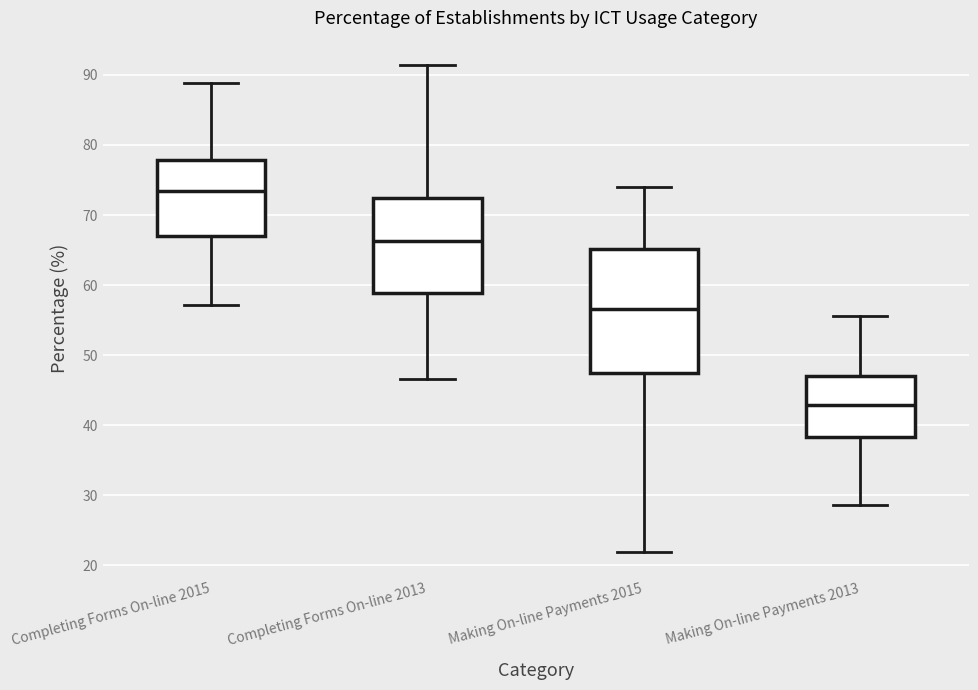

Reading left to right, transcribe this box plot: for each box, give where its median line is, the range the box spans, and where its two whiskers end, as read against the y-axis. The values are not printed on the chart, so give them approximately, as read against the axis.

Completing Forms On-line 2015: median 73, box 67 to 78, whiskers 57 to 89
Completing Forms On-line 2013: median 66, box 59 to 72, whiskers 47 to 91
Making On-line Payments 2015: median 57, box 48 to 65, whiskers 22 to 74
Making On-line Payments 2013: median 43, box 38 to 47, whiskers 29 to 56